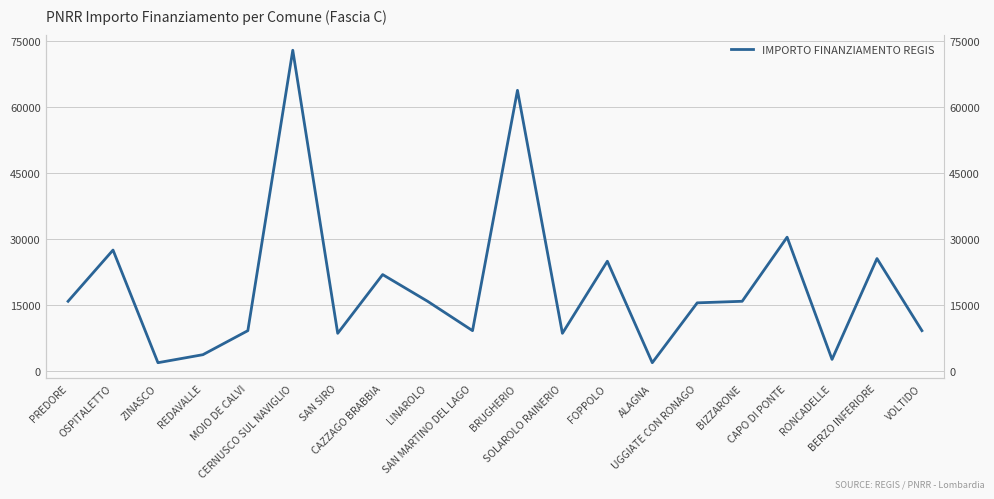

What is the sum of the values at MOIO DE CALVI and ALAGNA?

10926